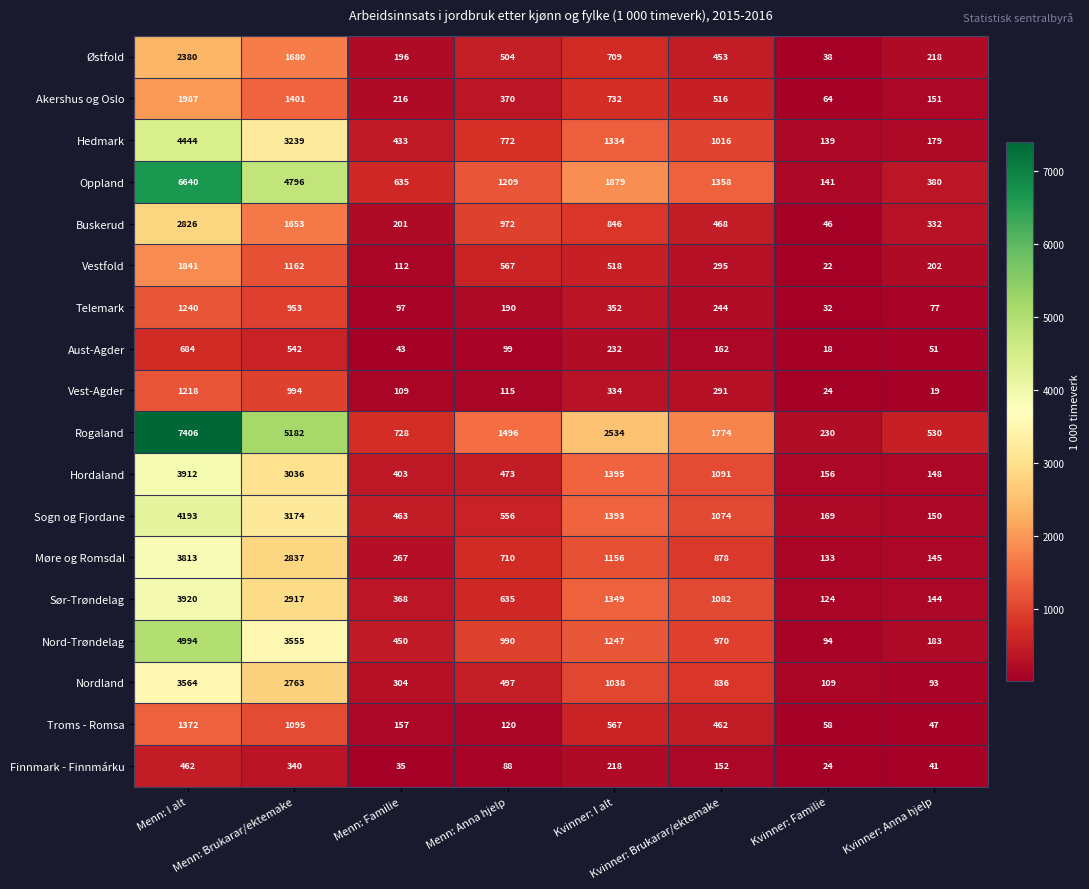

What is the difference between the highest and lowest values at Kvinner: Brukarar/ektemake?

1622